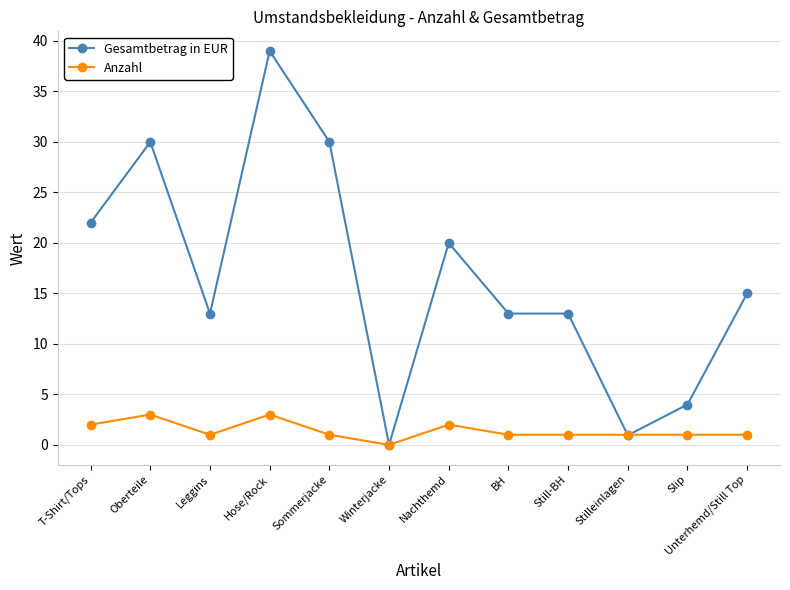

What is the average value of the Anzahl series?

1.4